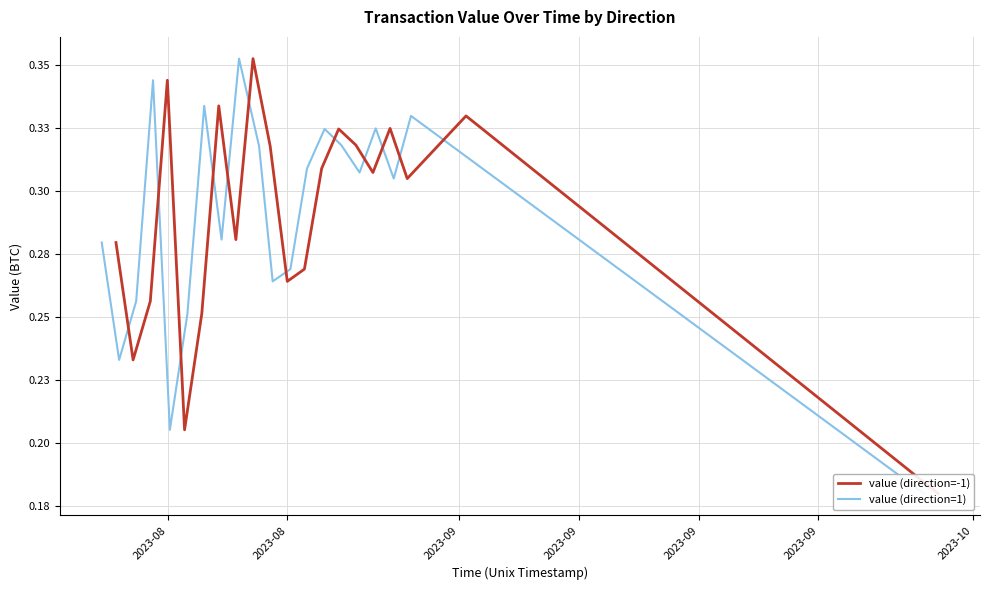

The value (direction=-1) series shows 0.1 at 12. True or false?

False